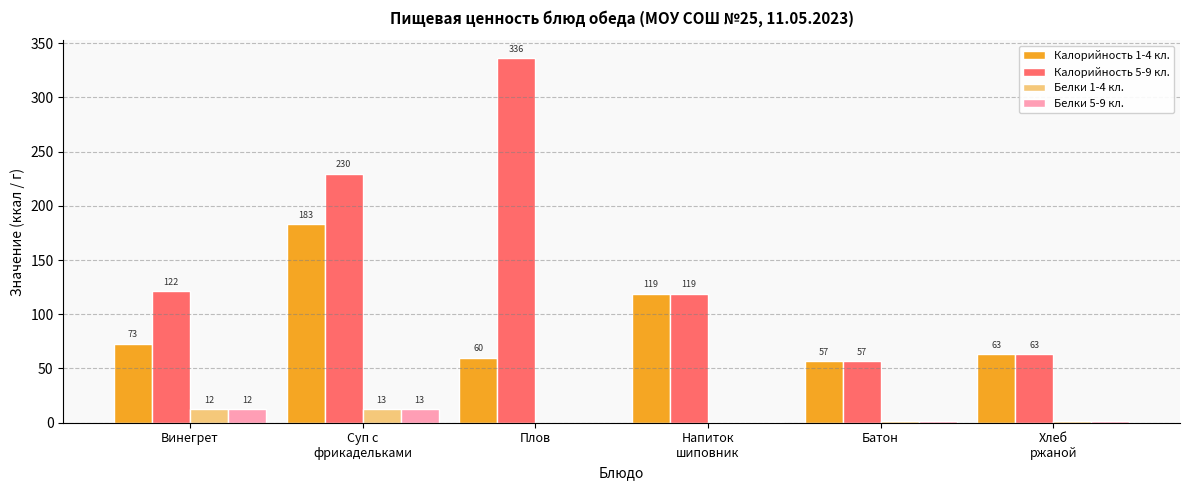

At which category is the sum across all series the highest?

Суп с
фрикадельками